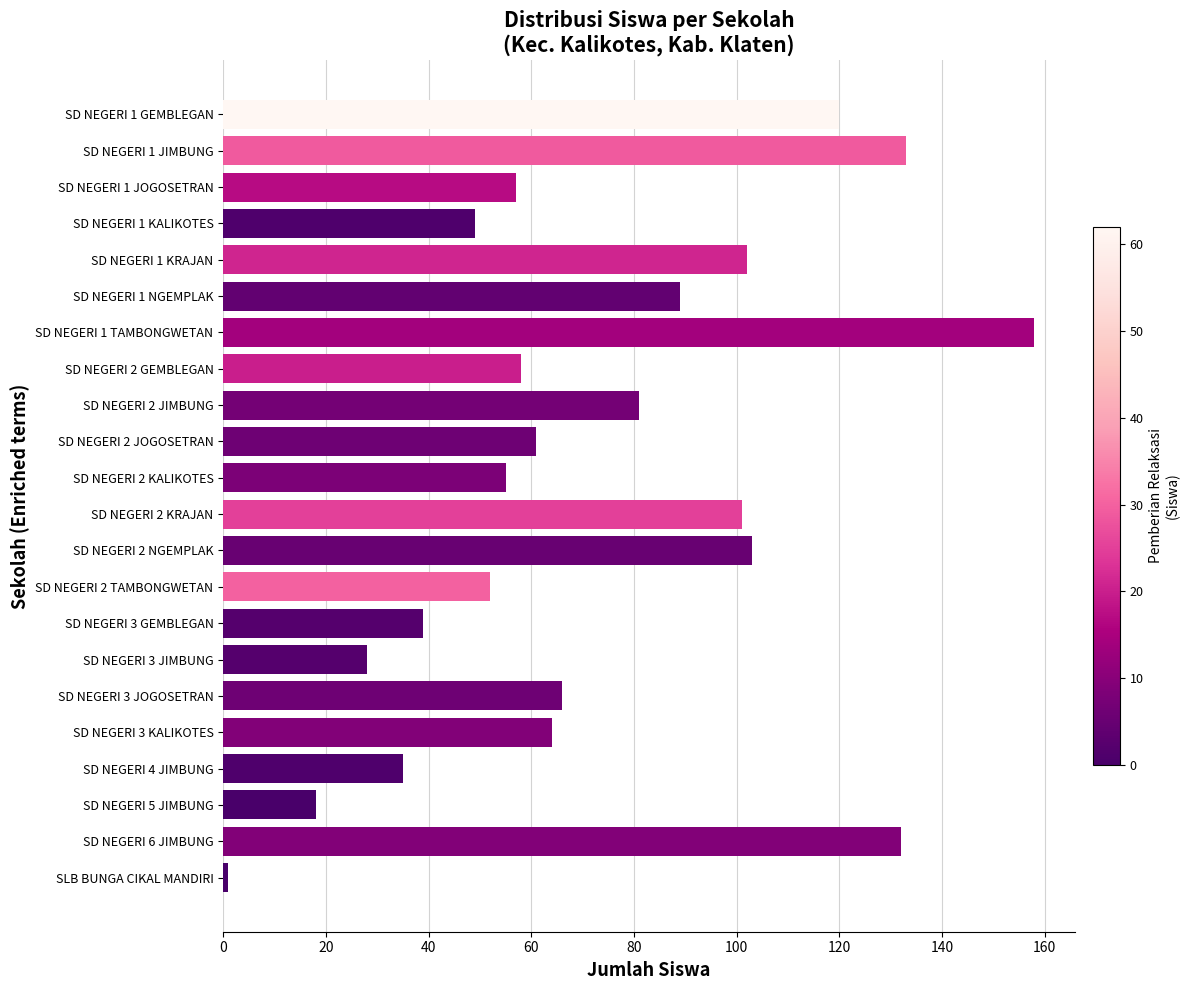

Are the bars horizontal?

Yes